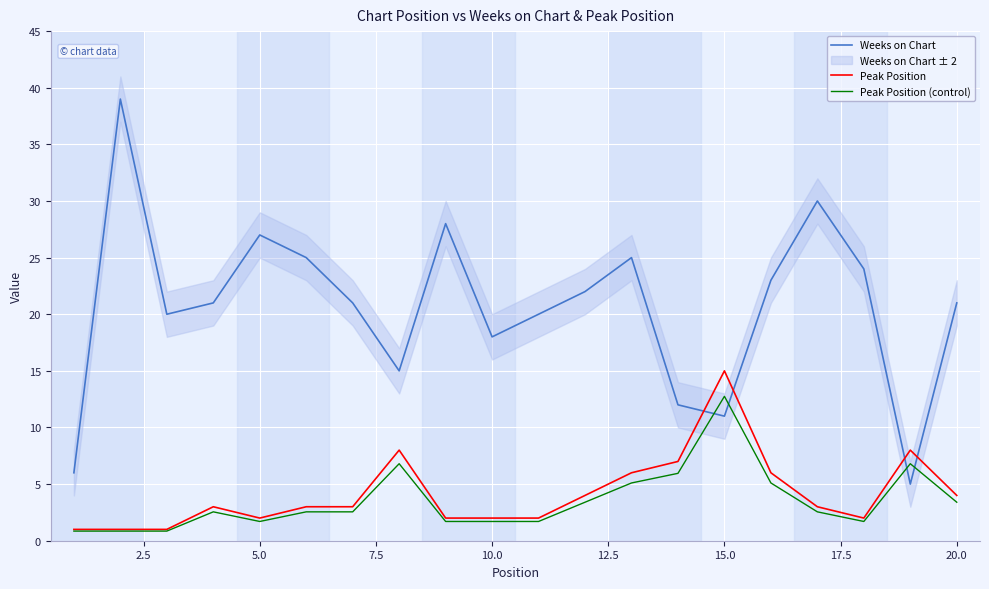

Is it true that Peak Position equals 6.9 at 20.0?

False